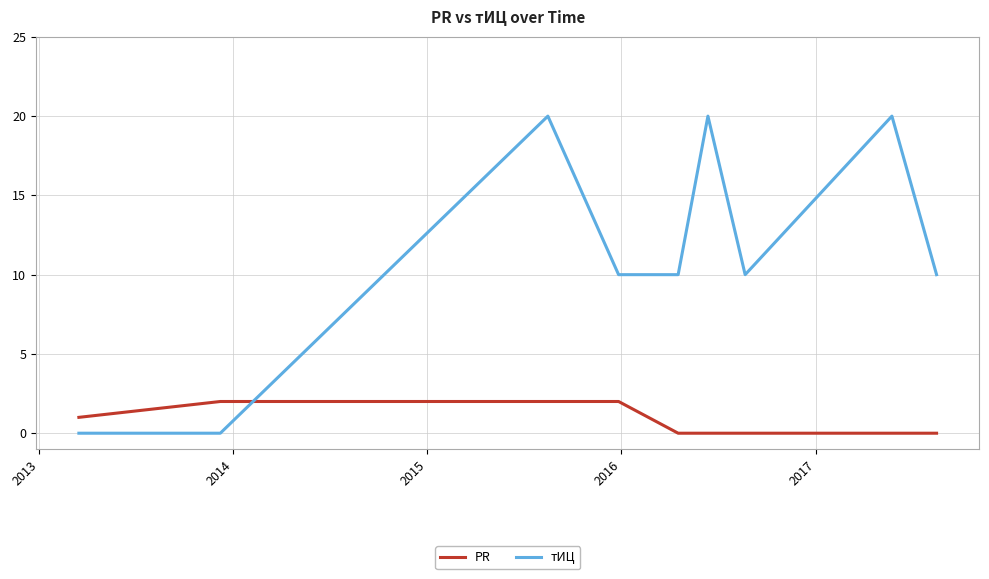

What is the sum of all PR values?

9